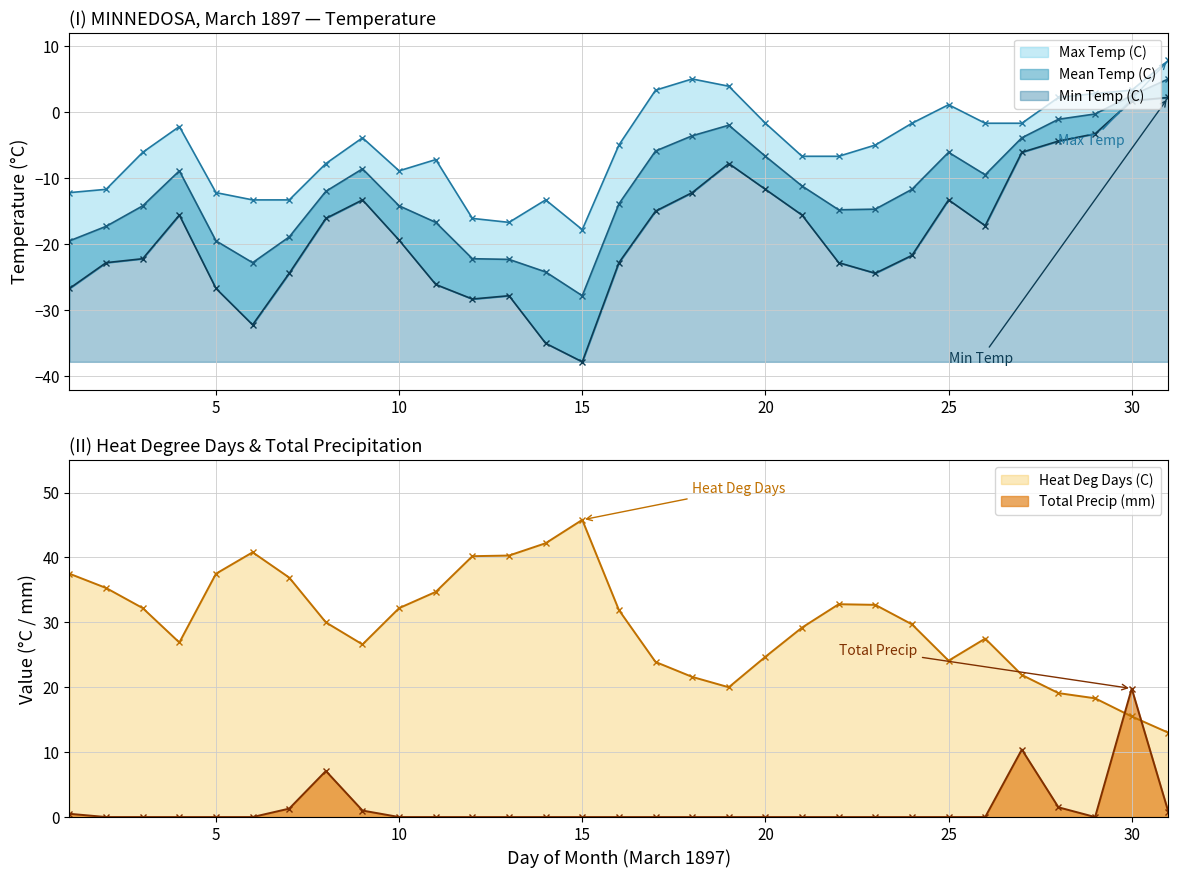

True or false: Heat Deg Days (C) and Min Temp (C) intersect in this chart.

False